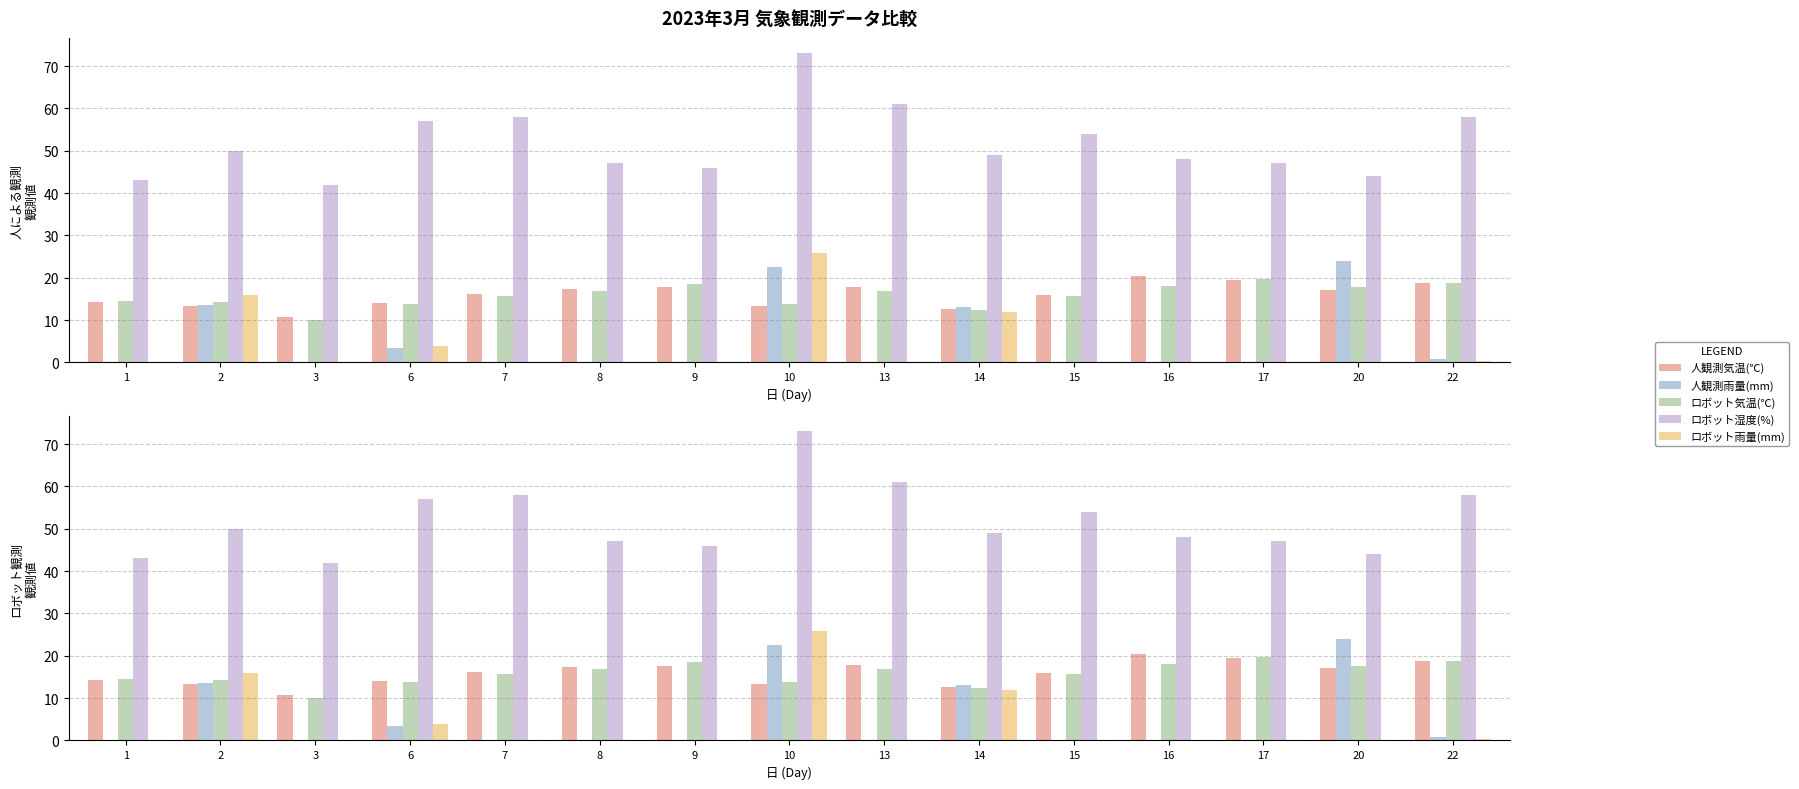

List the labels in order of ロボット湿度(%) value, largest first.

10, 13, 7, 22, 6, 15, 2, 14, 16, 8, 17, 9, 20, 1, 3